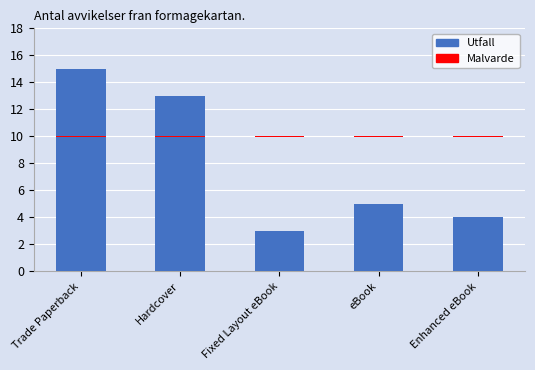

List the series in order of their peak value, lowest first.

Malvarde, Utfall